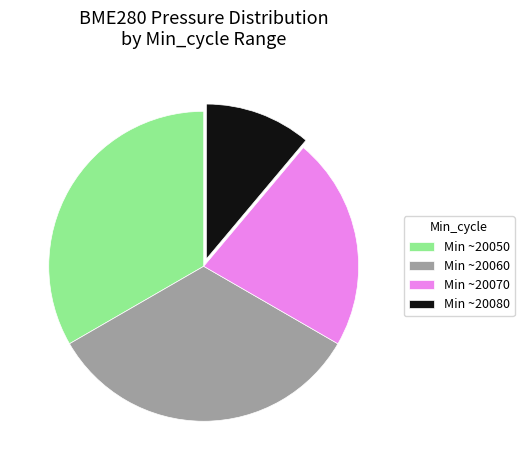

Which category has the smallest portion of the pie?

Min ~20080